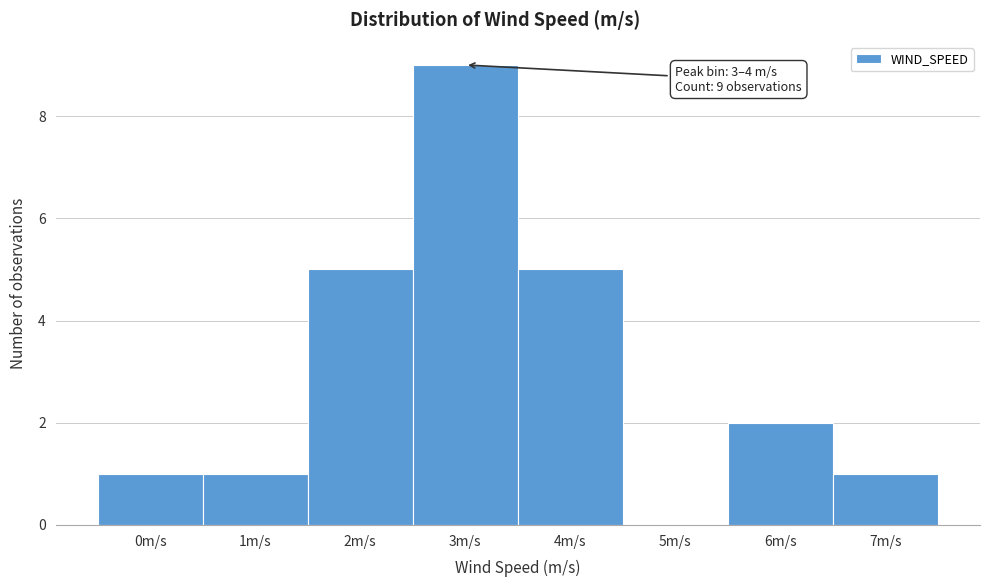

Reading left to right, list all the values displayed in this chart.

0m/s=1	1m/s=1	2m/s=5	3m/s=9	4m/s=5	5m/s=0	6m/s=2	7m/s=1